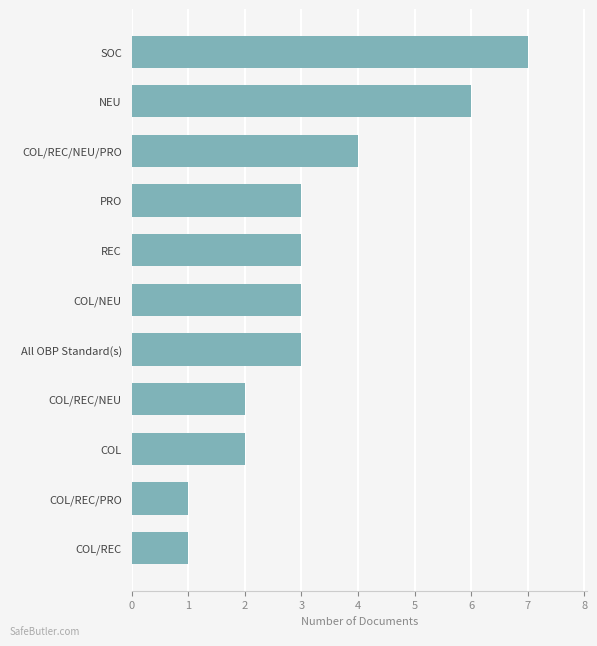

Approximately how many times larger is the value at COL/REC/NEU/PRO compared to COL/REC/NEU?

2.0